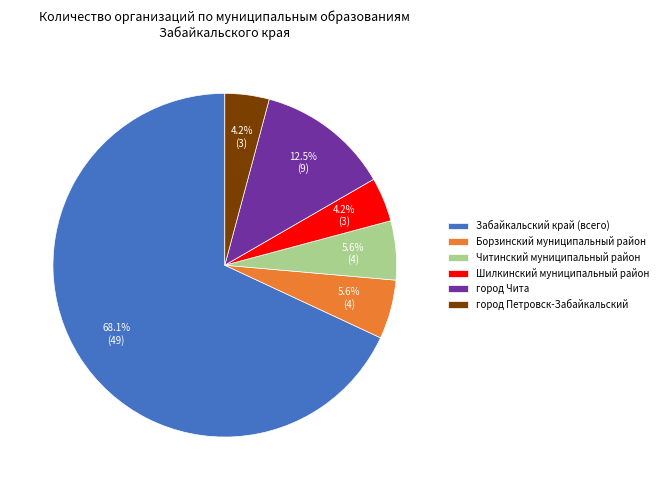

Is there a majority slice in this chart?

Yes